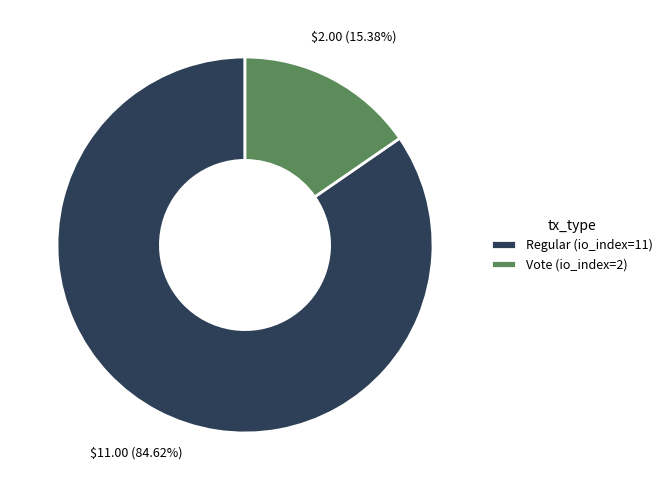

To the nearest percent, what is the difference between the Vote (io_index=2) and Regular (io_index=11) slice percentages?

69%